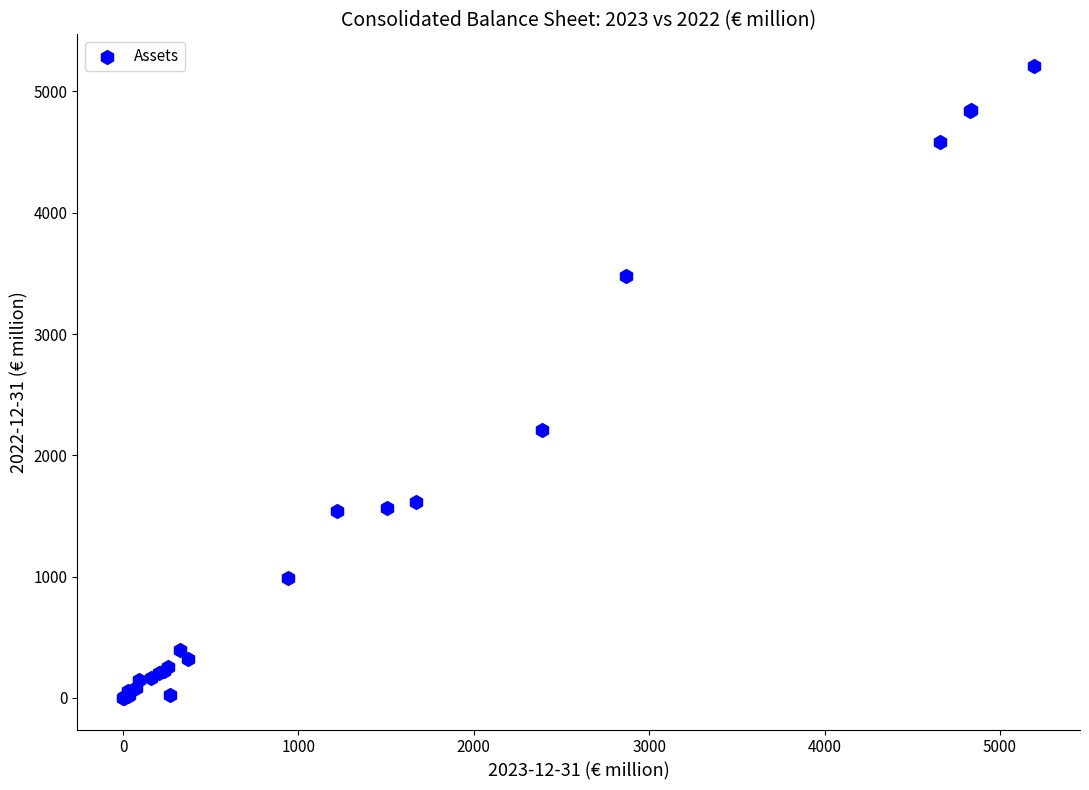

What Y value in the scatter plot is closest to 2604?

2211.0